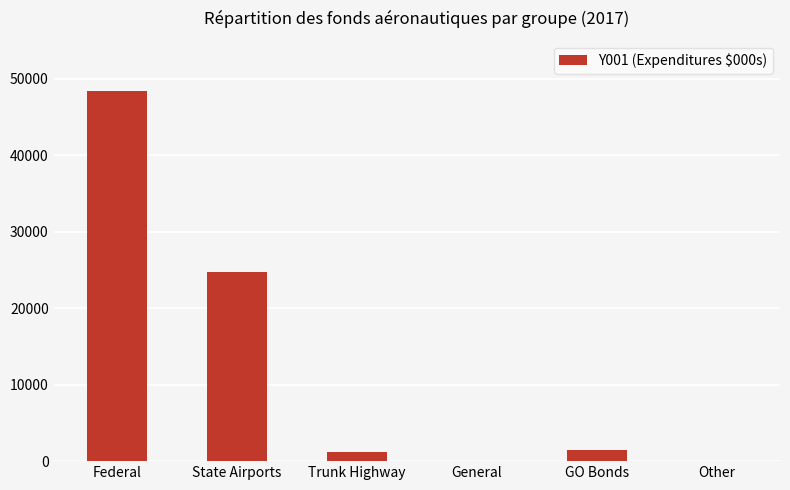

The value at General is 0.0. True or false?

True